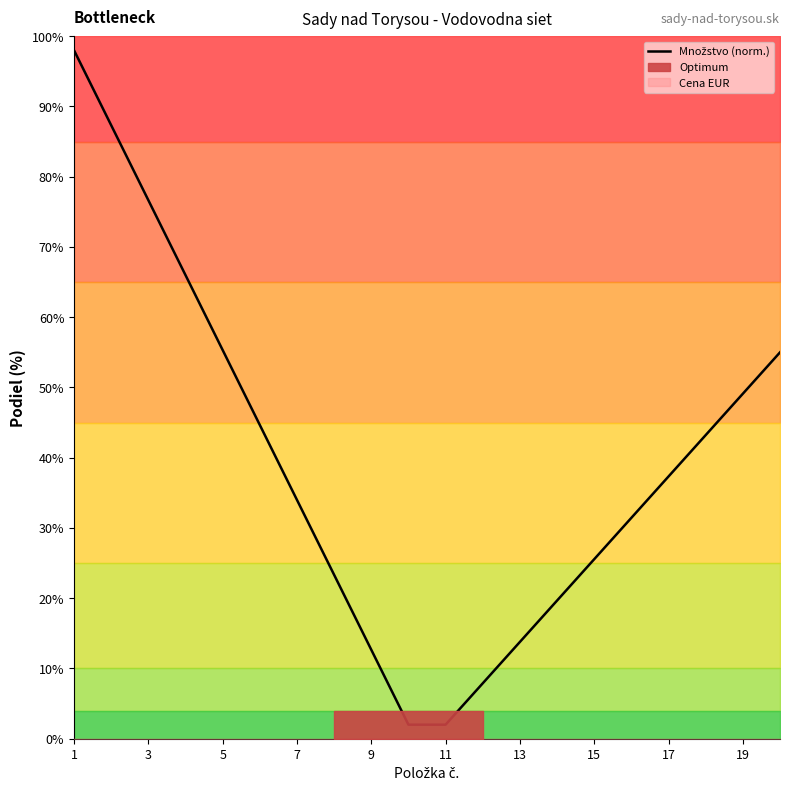

Does the chart display data point markers on the line(s)?

No